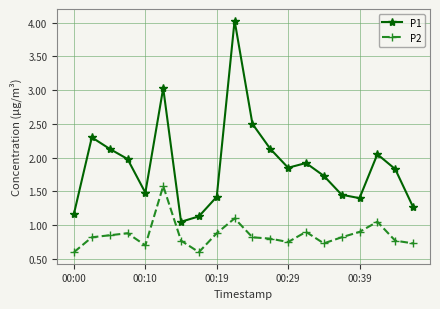

What is the maximum value for P2?

1.6